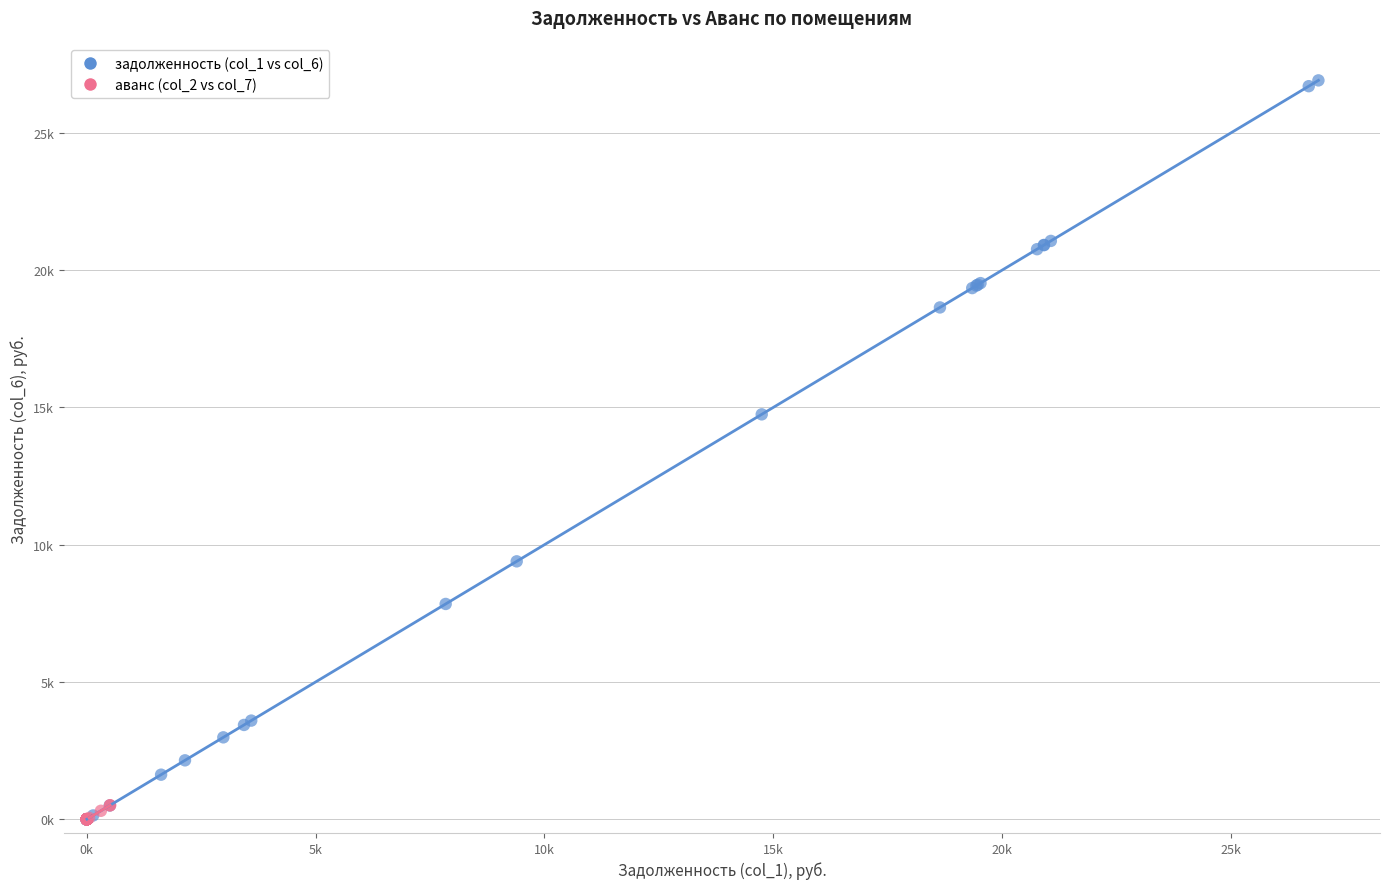

What are all the series names shown in the legend?

задолженность (col_1 vs col_6), аванс (col_2 vs col_7)